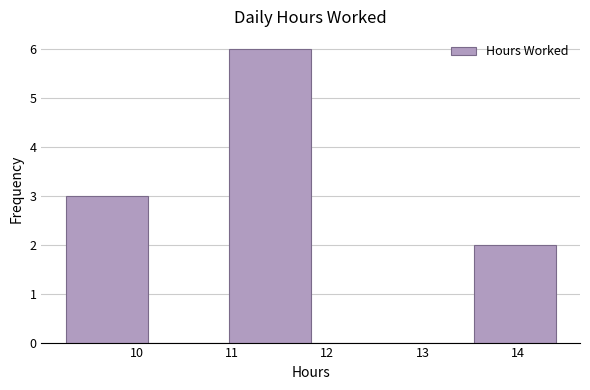

Reading left to right, list every bar in this chart as the range it spans on the x-axis followed by its height. Neither the bar edges nor the heights are printed on the chart, so give them approximately, as read against the axes.

9.3 to 10.1: 3
10.1 to 11.0: 0
11.0 to 11.8: 6
11.8 to 12.7: 0
12.7 to 13.5: 0
13.5 to 14.4: 2